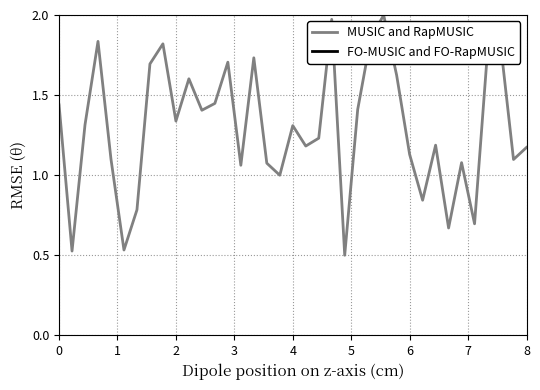

True or false: FO-MUSIC and FO-RapMUSIC and MUSIC and RapMUSIC cross at least once.

False